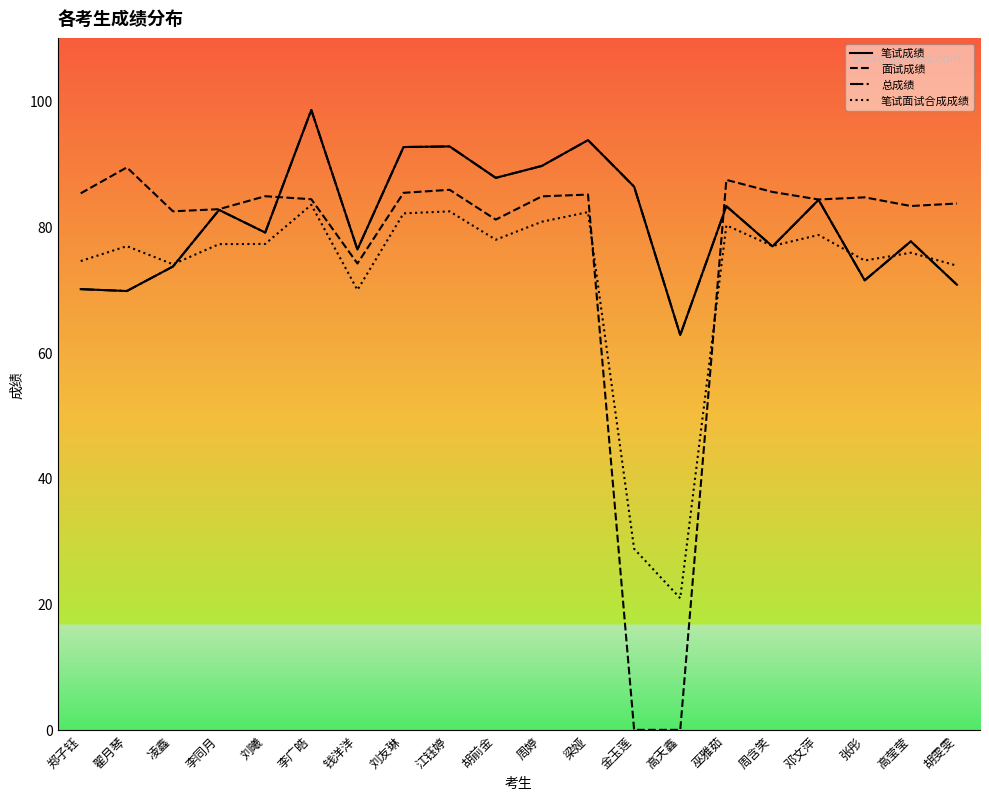

Does the chart display data point markers on the line(s)?

No